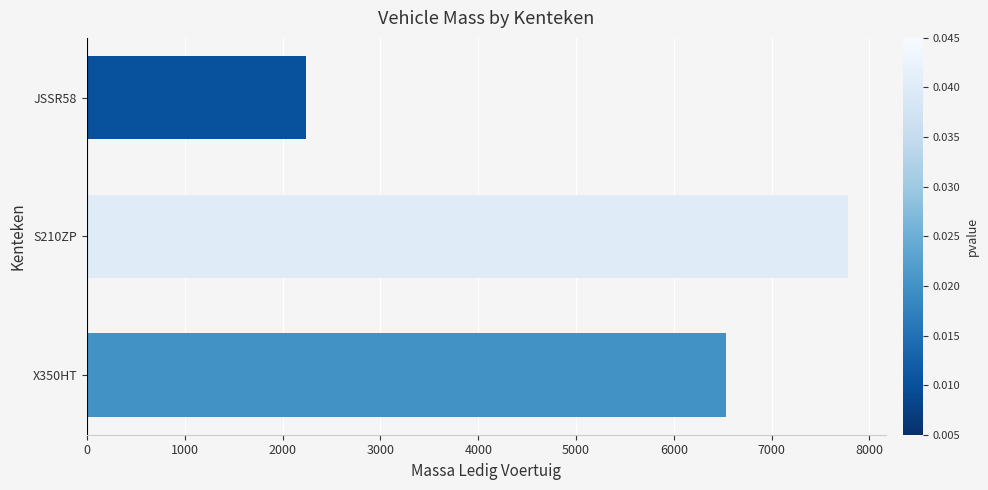

Rank the categories by value from highest to lowest.

S210ZP, X350HT, JSSR58